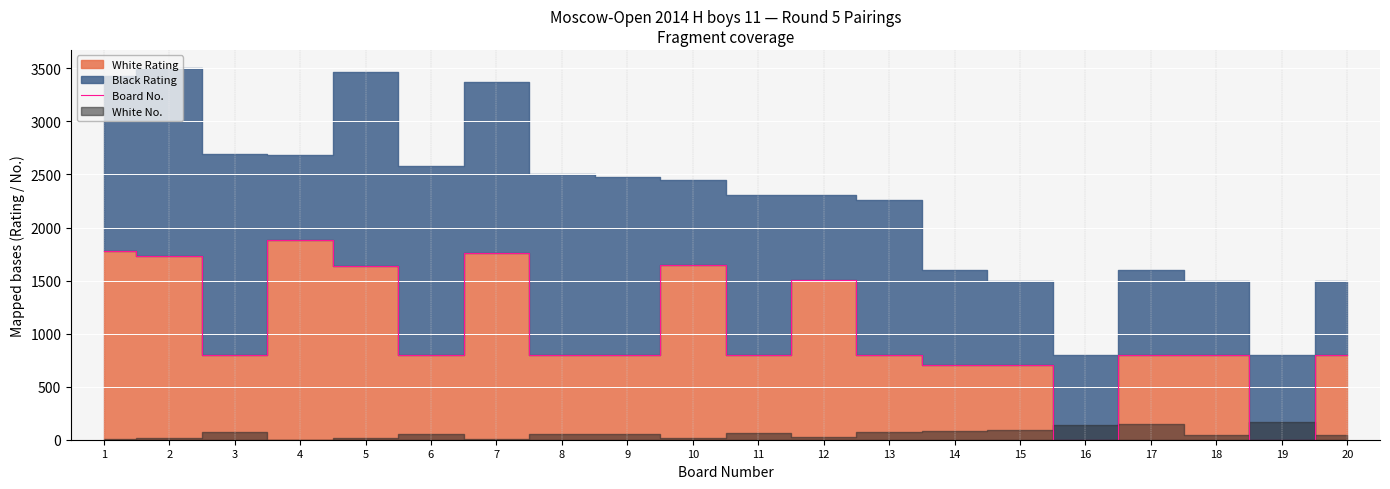

What is the value of the 9th point from the left?

800